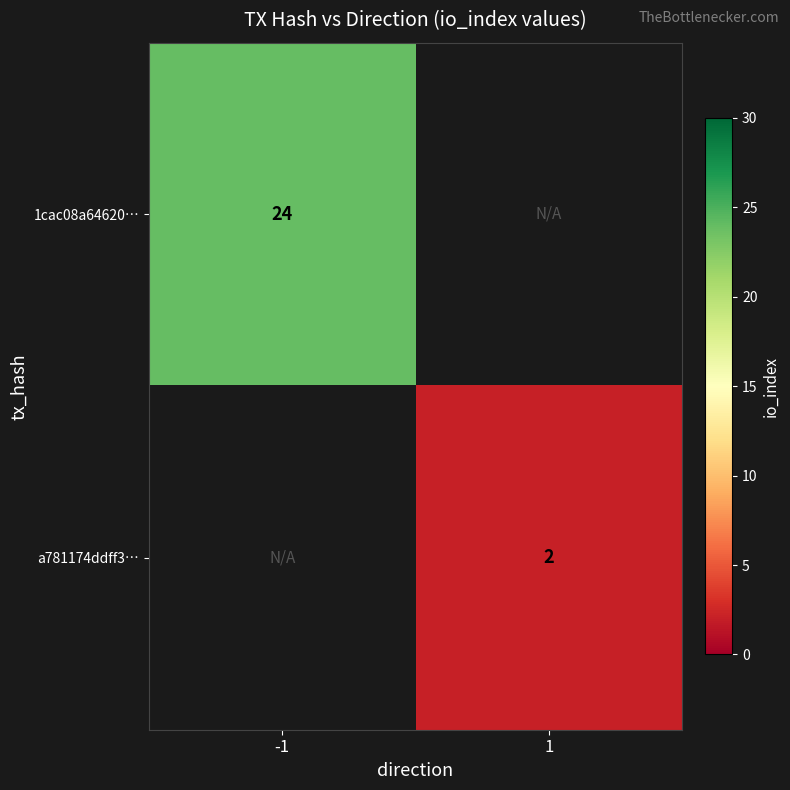

The value of 1cac08a64620… at -1 is 34. True or false?

False